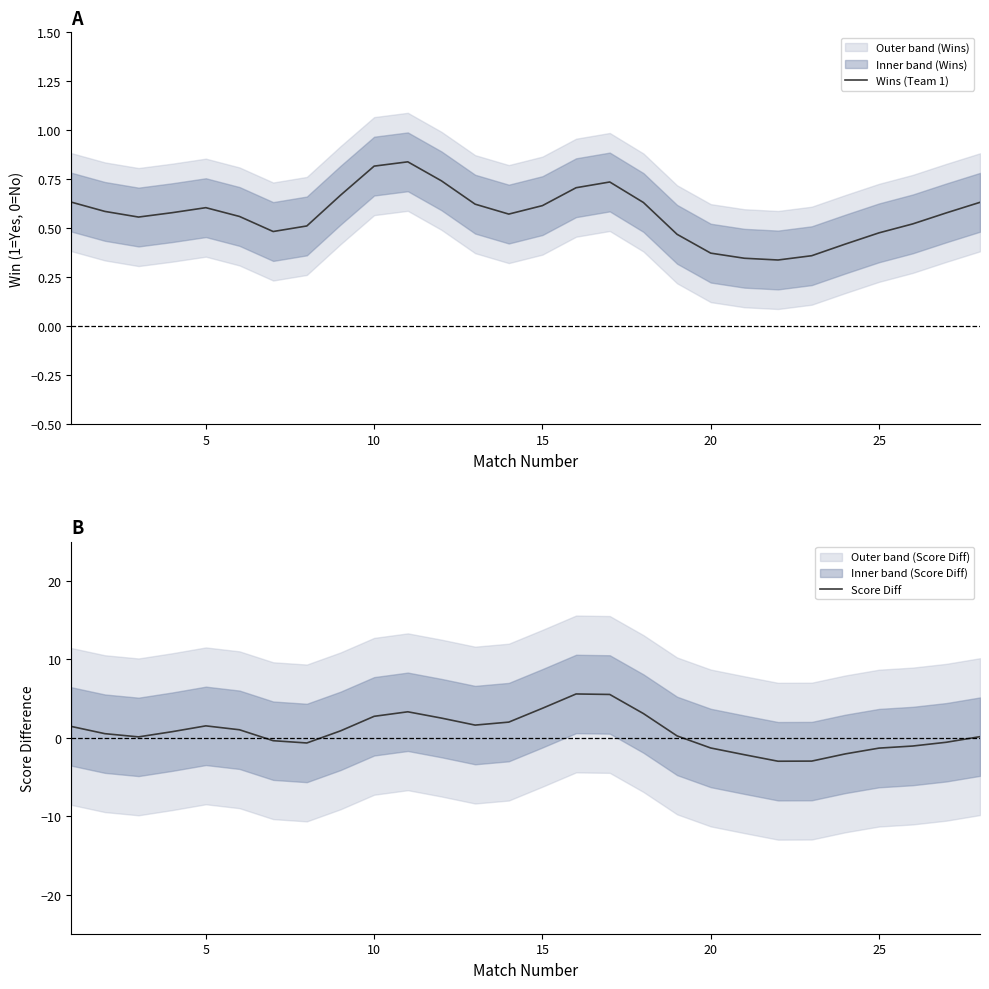

The Score Diff series shows 3.7 at 15. True or false?

True